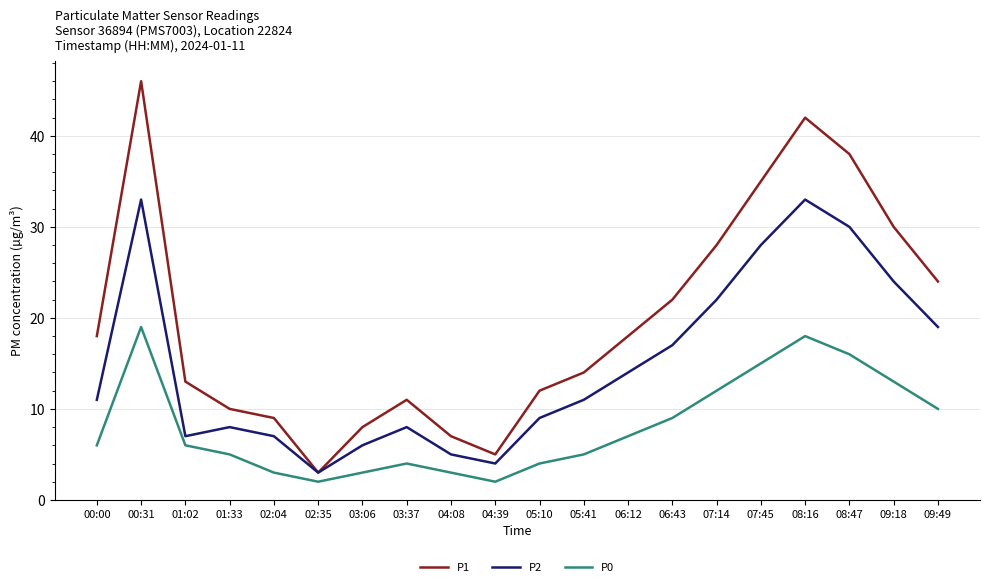

At which label does P1 reach its peak?

00:31